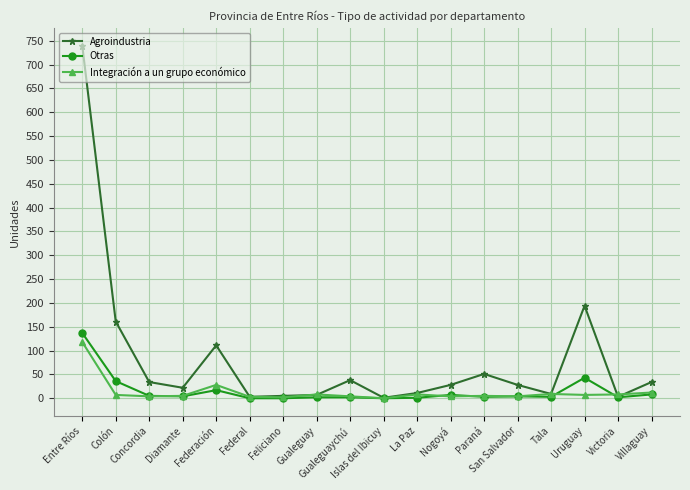

What is the difference between the maximum and minimum values in the Integración a un grupo económico series?

118